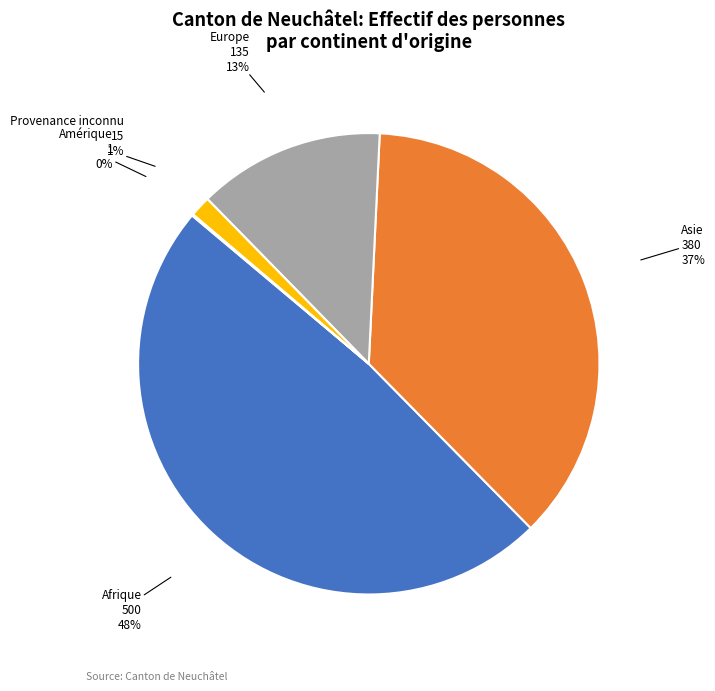

Is there a majority slice in this chart?

No